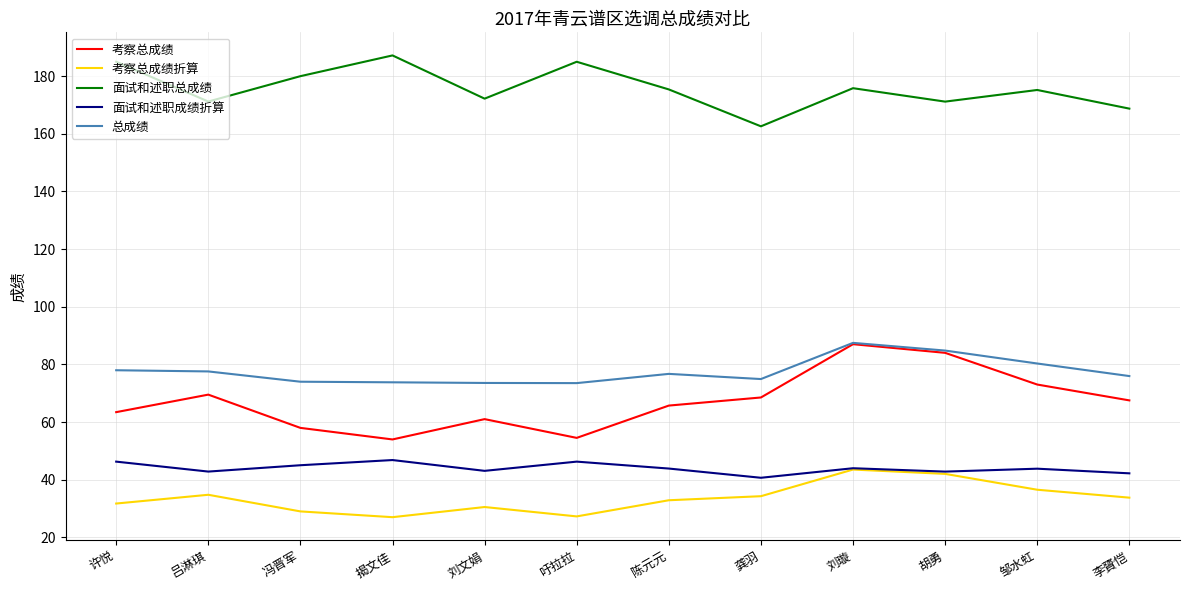

Which series has the largest total across all categories?

面试和述职总成绩